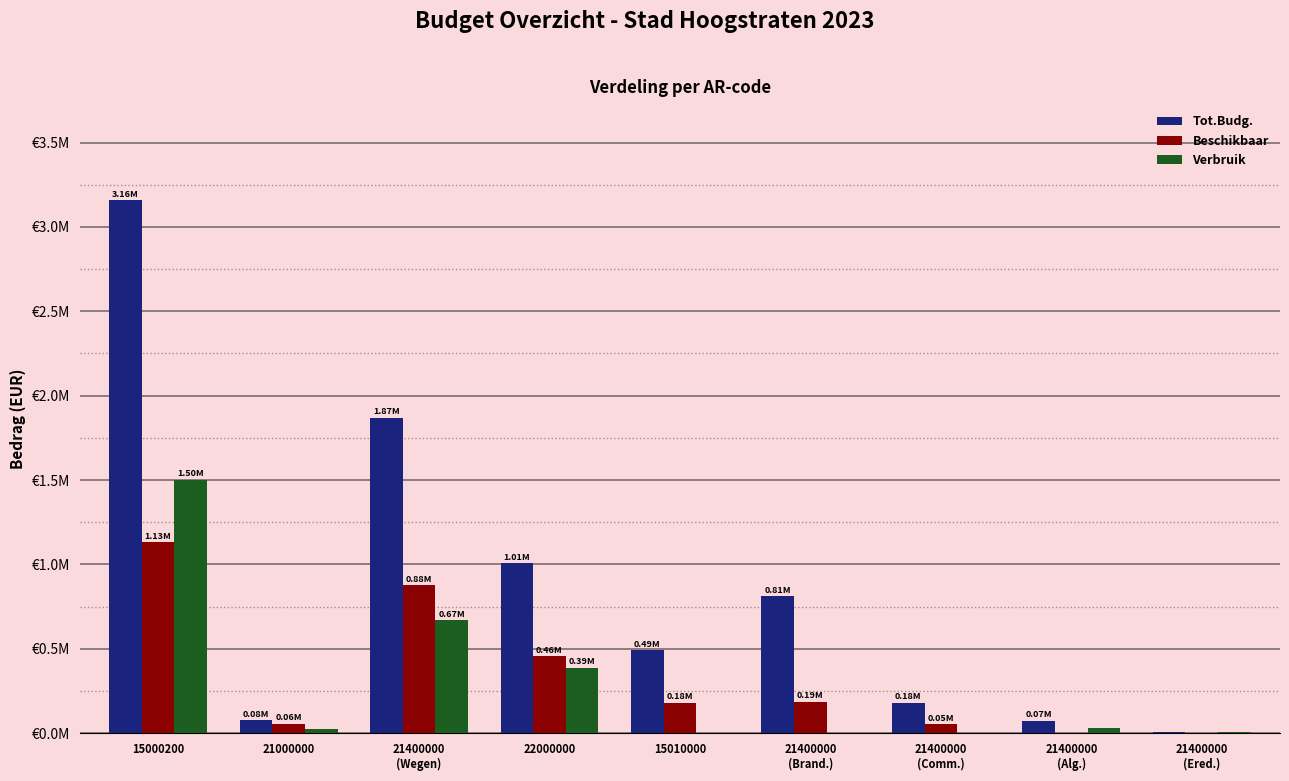

What is the difference between the Tot.Budg. values at 15000200 and 21400000
(Ered.)?

3152174.6